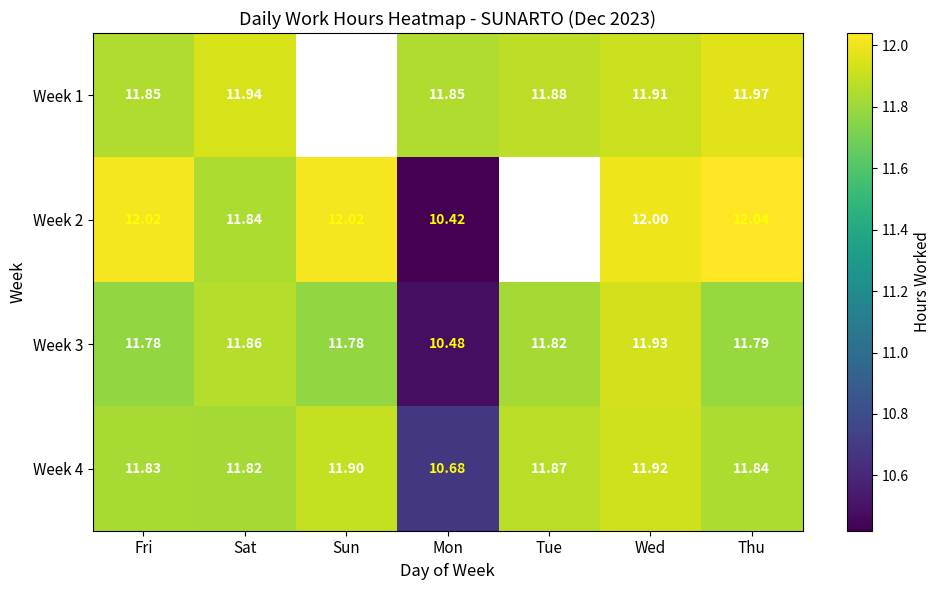

The value of Week 4 at Fri is 15.6. True or false?

False